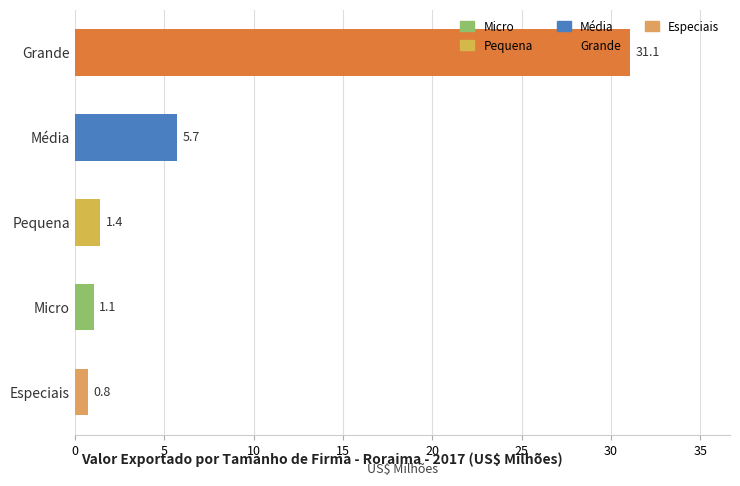

Which category has the highest value across all series?

Grande